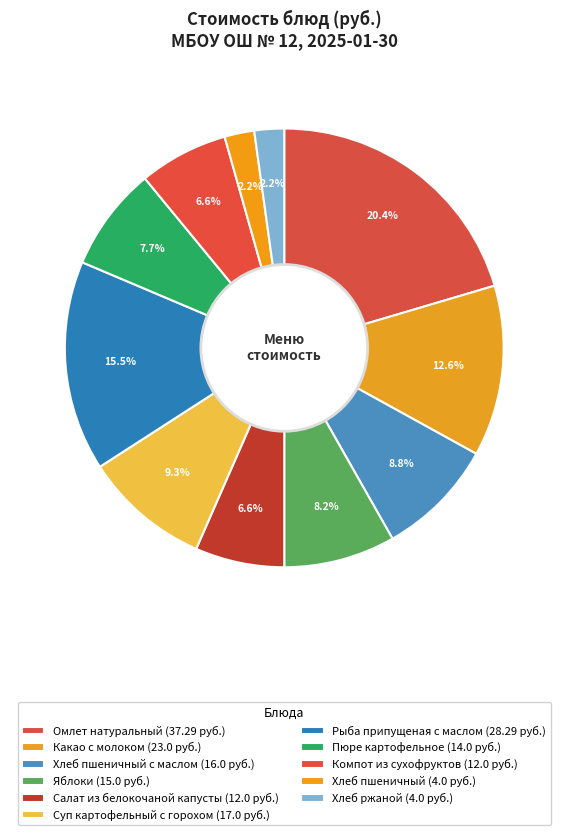

To the nearest percent, what is the average slice percentage?

9%